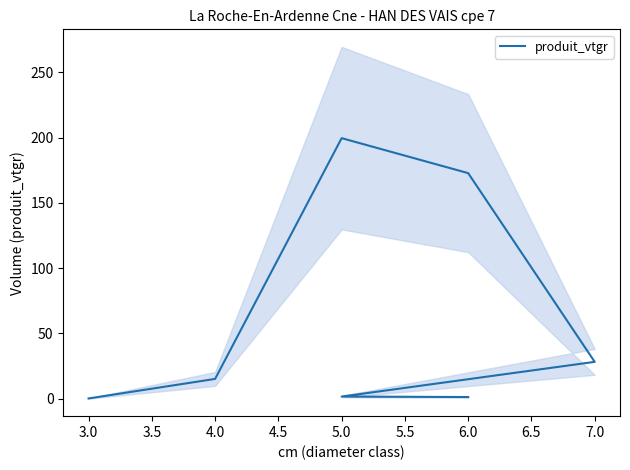

What is the change in value from 3.5 to 5.0?

-197.8